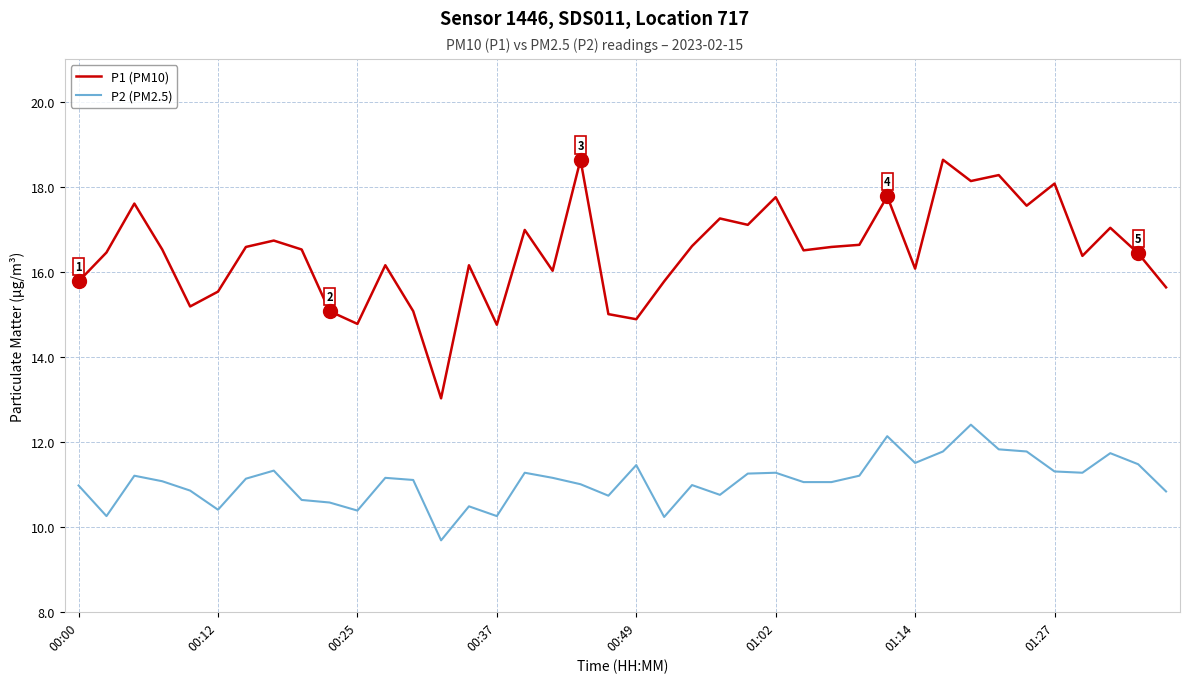

True or false: P2 (PM2.5) and P1 (PM10) intersect in this chart.

False